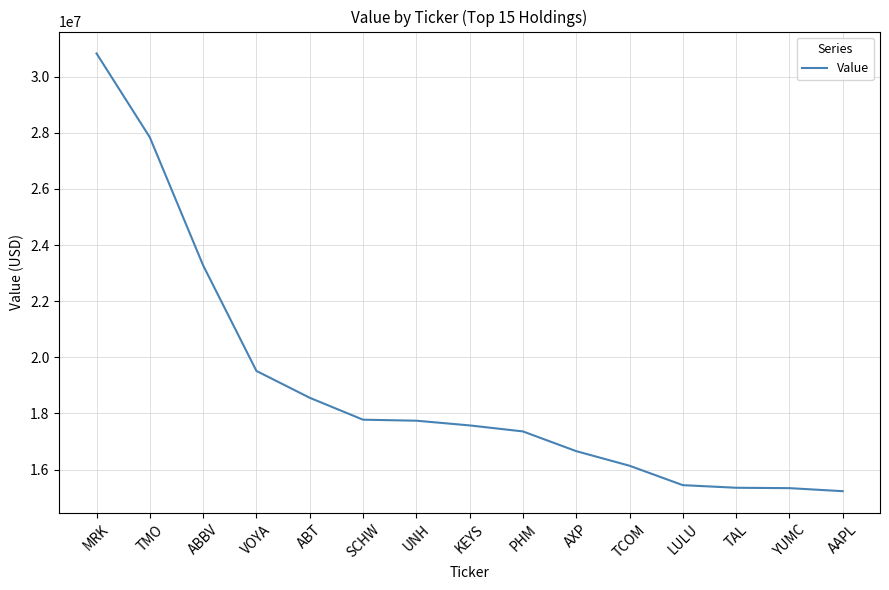

How many values are below 17573000?

7